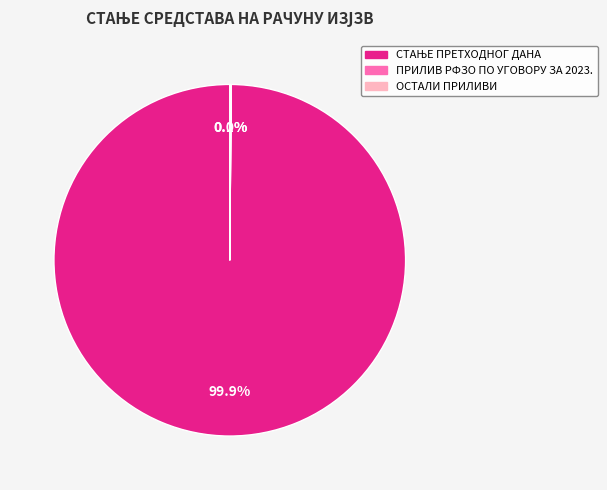

Does any single category account for the majority?

Yes